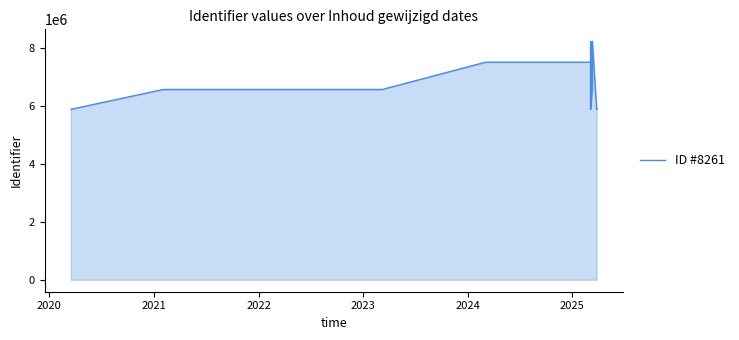

What is the minimum value shown in the chart?

5872032